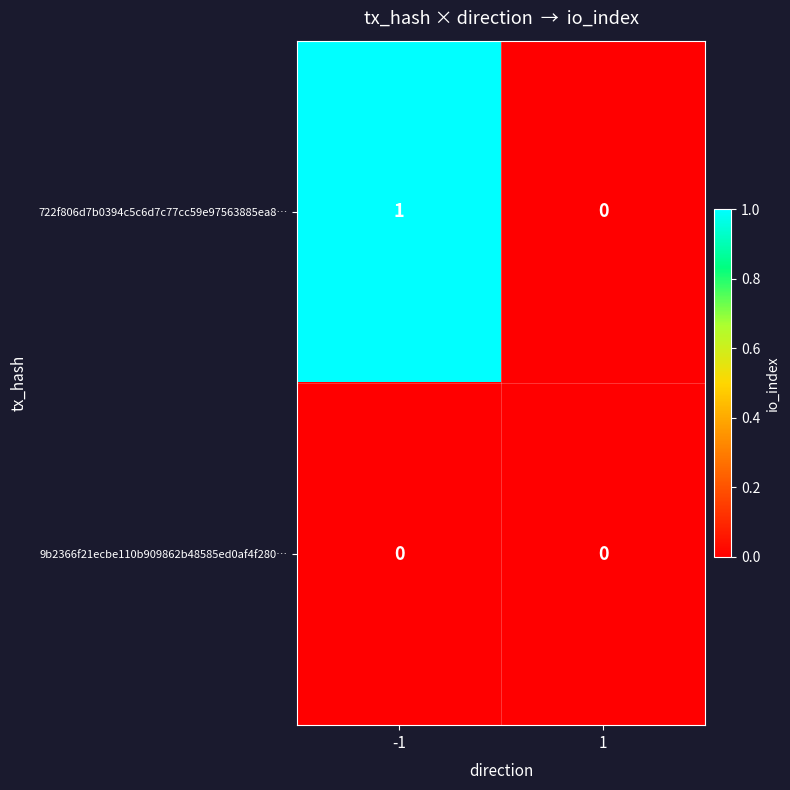

Which series has the largest total across all categories?

722f806d7b0394c5c6d7c77cc59e97563885ea8…